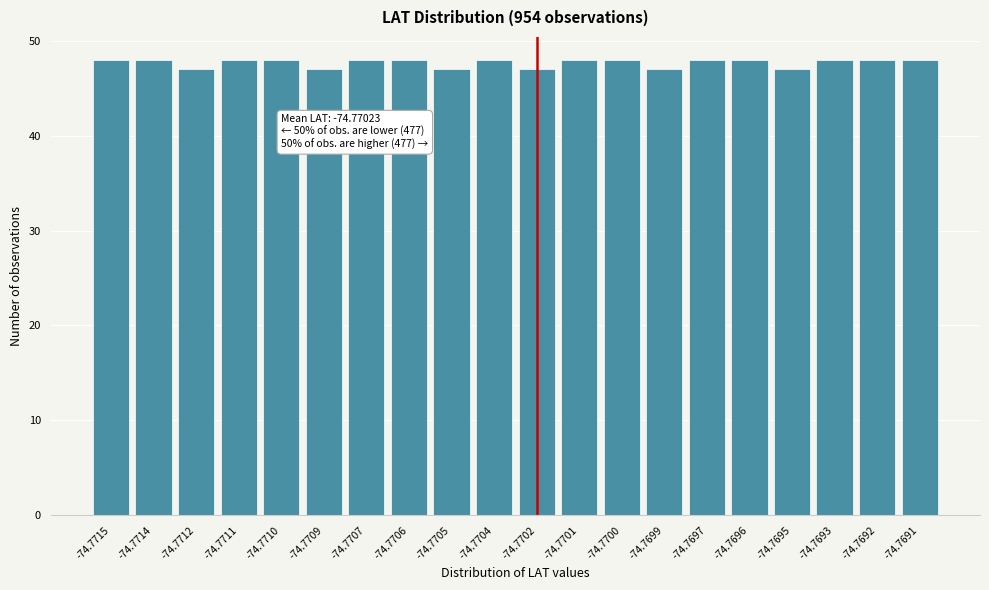

Reading left to right, list all the values displayed in this chart.

48	48	47	48	48	47	48	48	47	48	47	48	48	47	48	48	47	48	48	48